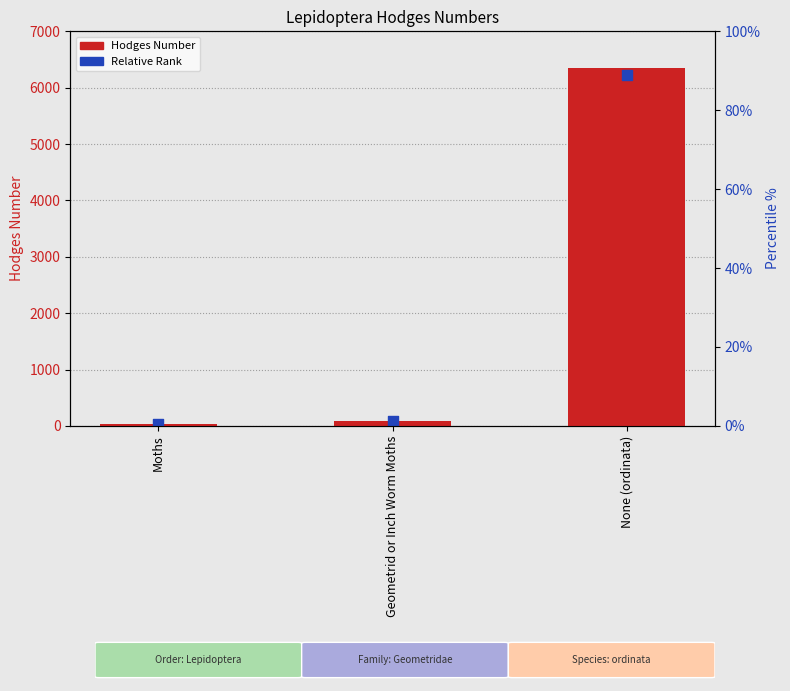

Which series has the largest total across all categories?

Hodges Number